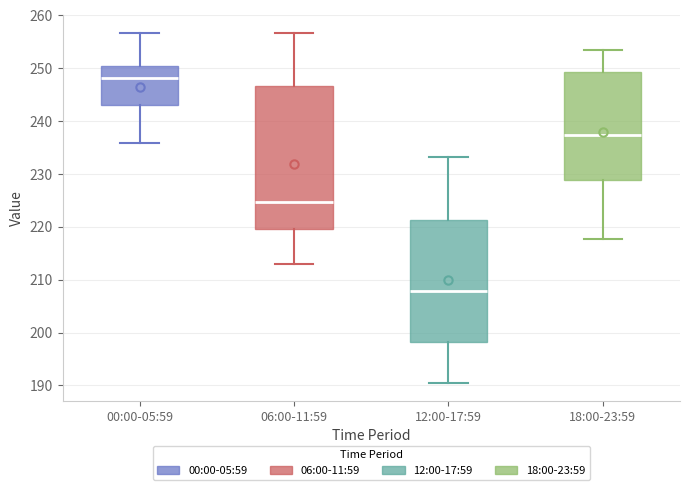

Which box's median line is the highest?

00:00-05:59